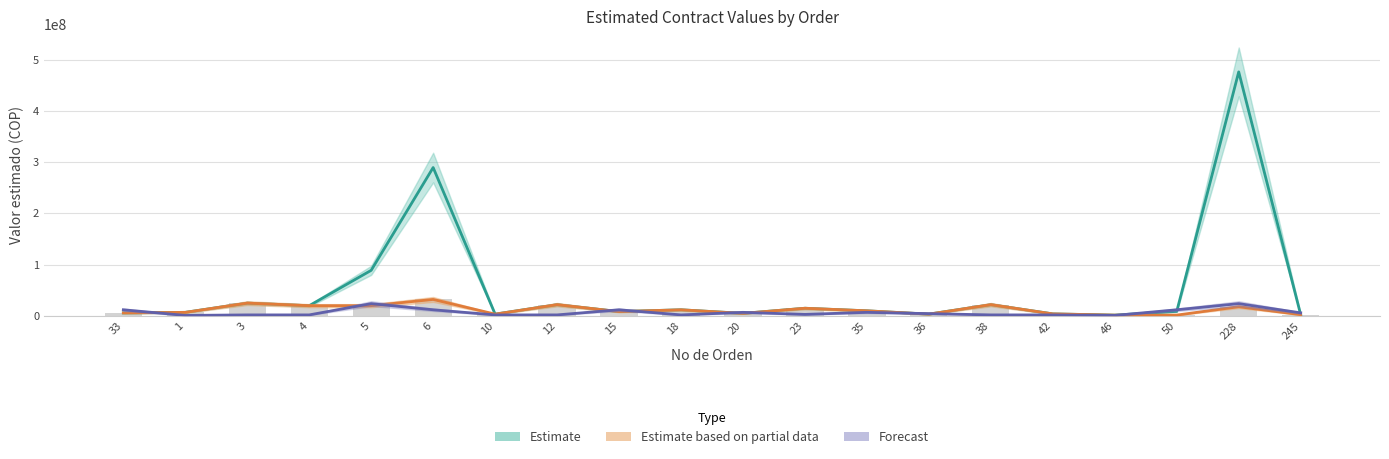

Where does the Estimate based on partial data series first go above 10000000?

3